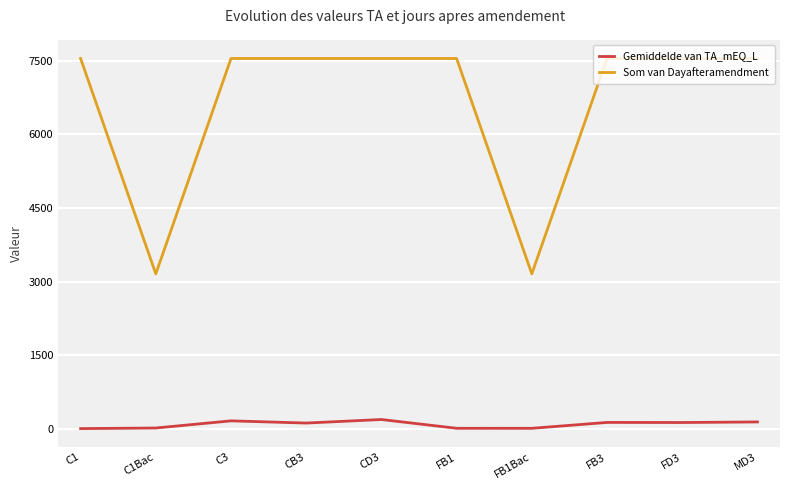

Is the value of Gemiddelde van TA_mEQ_L at FD3 greater than the value of Som van Dayafteramendment at FD3?

No